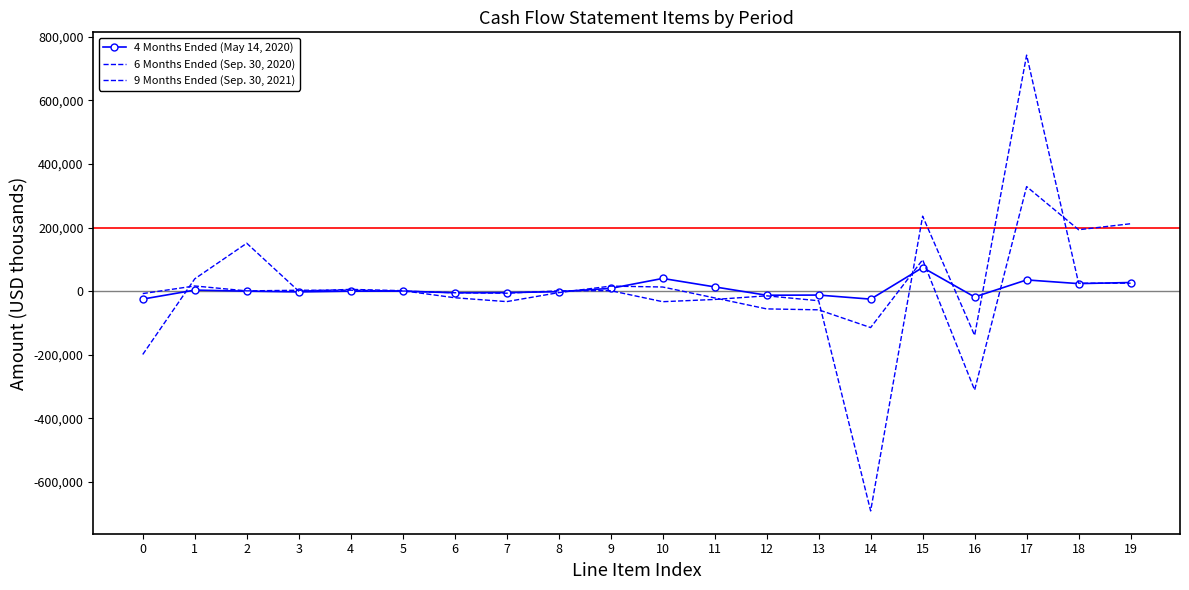

What is the value of the 6 Months Ended (Sep. 30, 2020) point at the 16th from the left?

235900